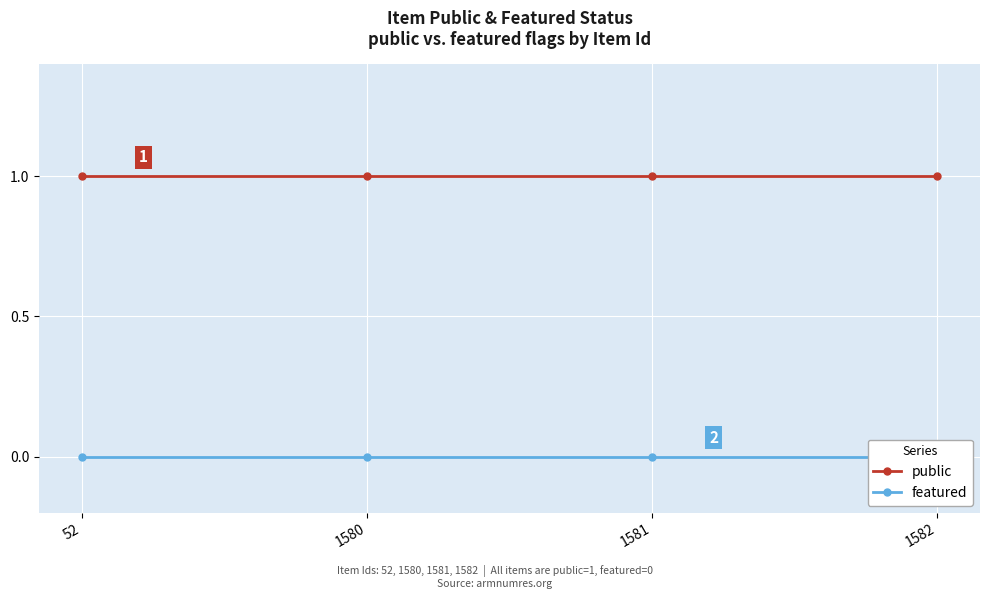

True or false: public and featured cross at least once.

False